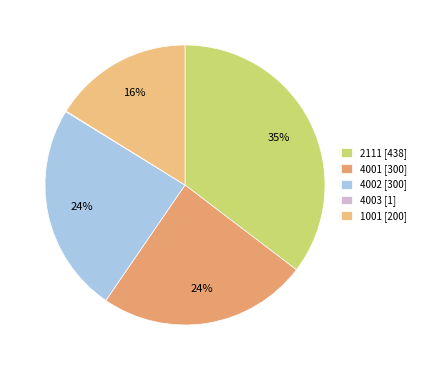

What is the ratio of the value at 4002 to the value at 4003?

300.0